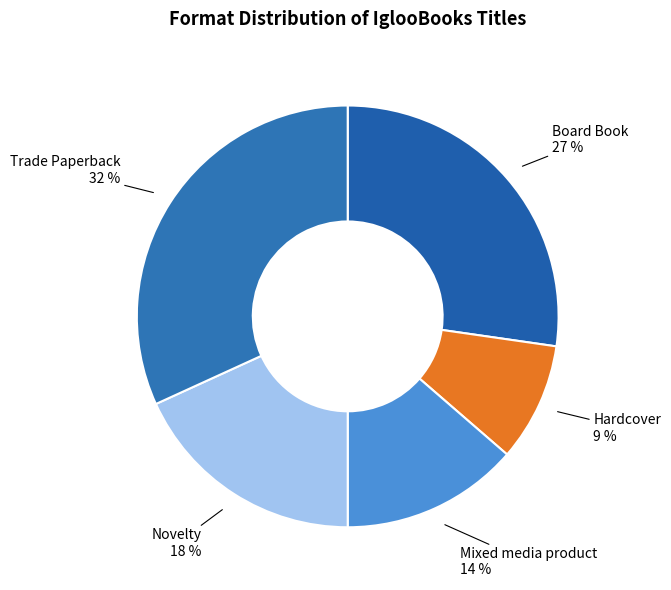

Which slice is the smallest?

Hardcover